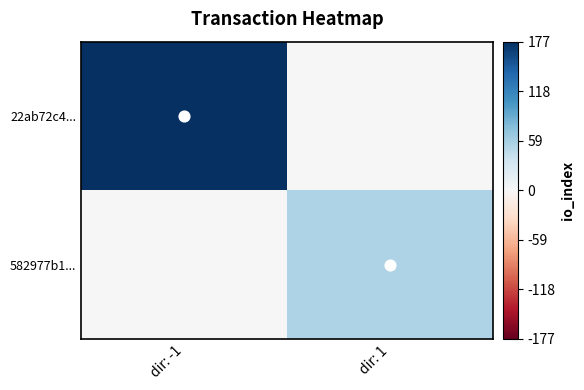

Which label corresponds to the smallest value in the chart?

dir: 1